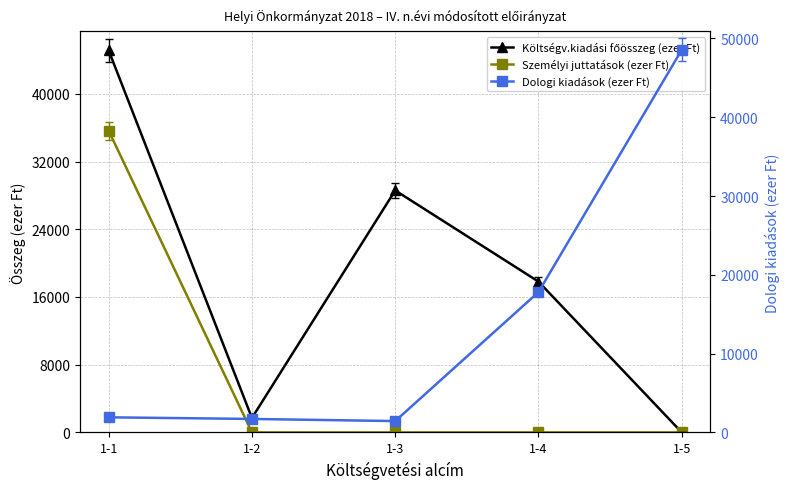

List the series in order of their overall mean, highest first.

Költségv.kiadási főösszeg (ezer Ft), Dologi kiadások (ezer Ft), Személyi juttatások (ezer Ft)